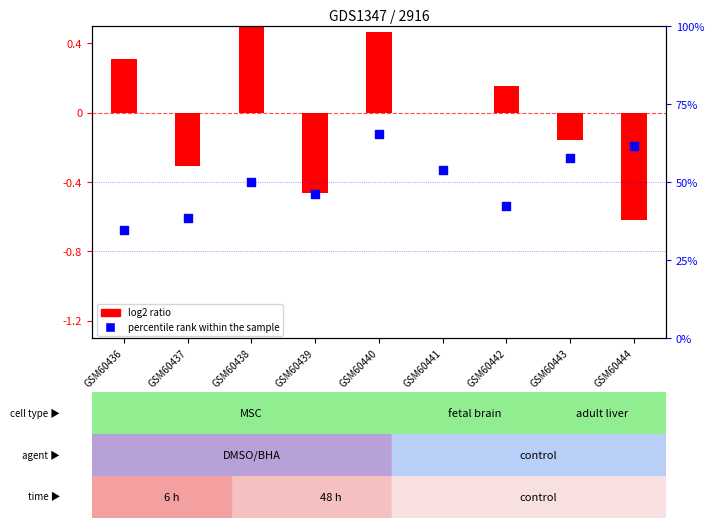

What are all the series names shown in the legend?

log2 ratio, percentile rank within the sample